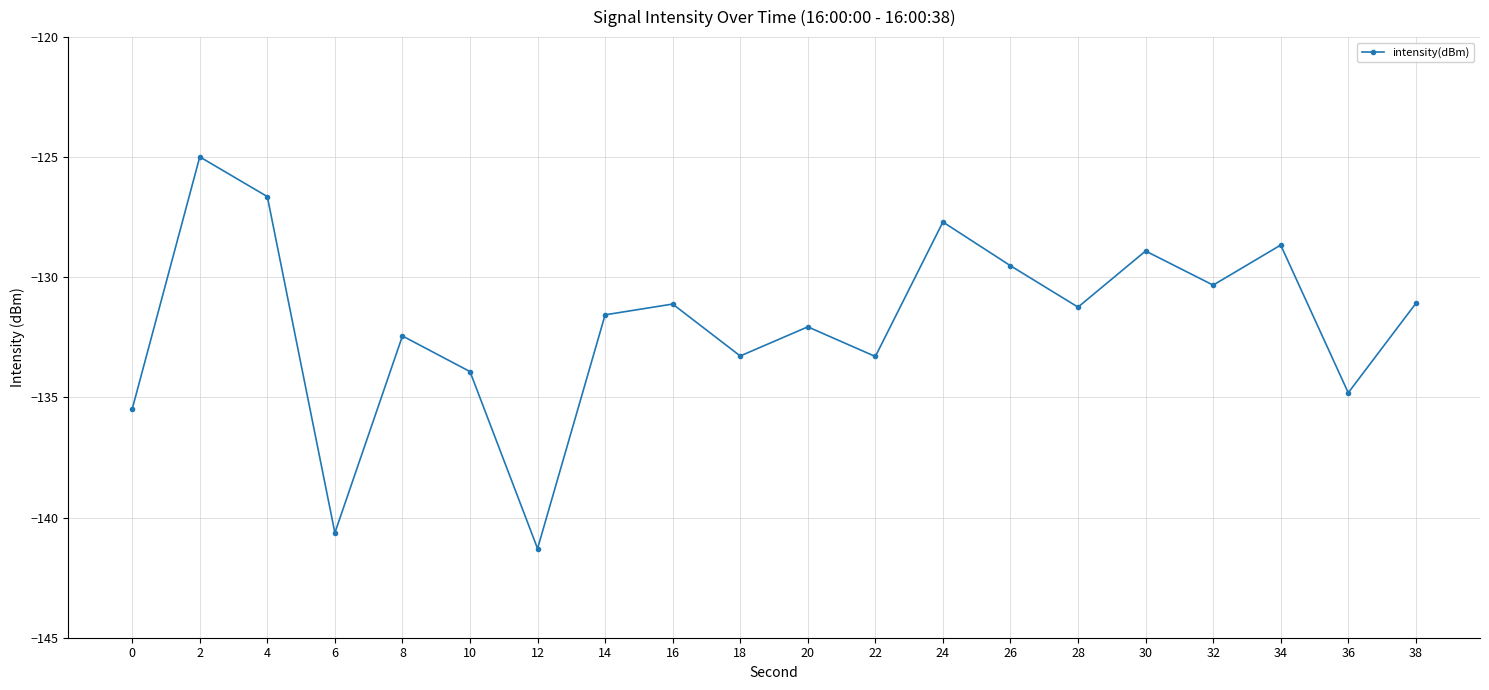

What is the difference between the maximum and minimum values?

16.3